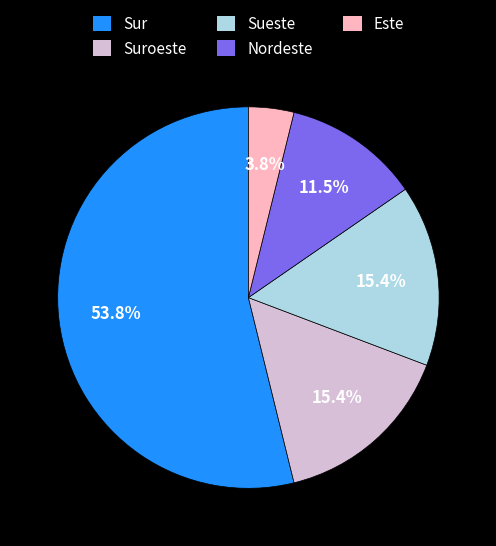

To the nearest percent, what portion does Sur represent?

54%